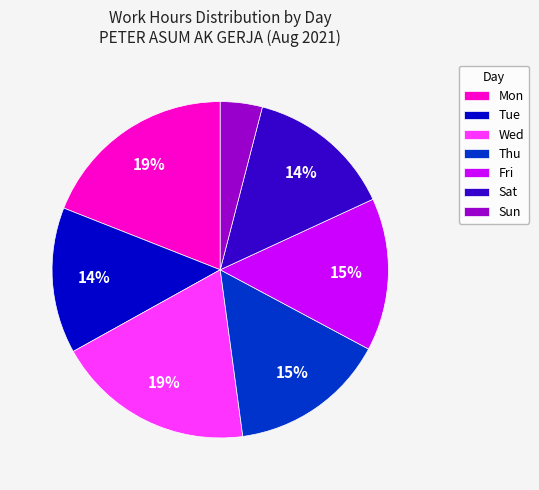

Does Sat represent more than half of the total?

No